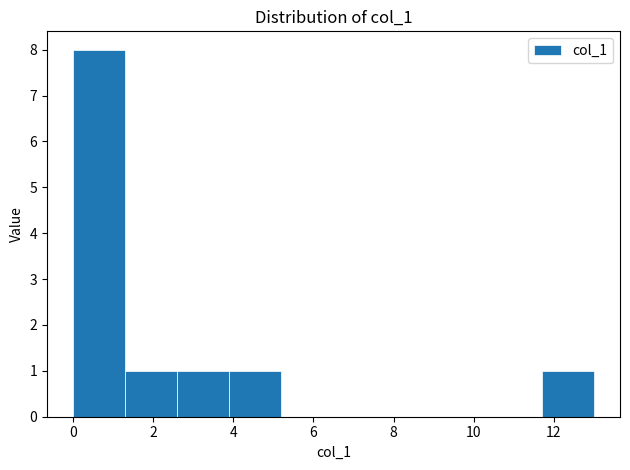

Reading left to right, transcribe this chart: for each bar, give the range it covers on the x-axis and its height. Neither the bar edges nor the heights are printed on the chart, so give them approximately, as read against the axes.

0.0 to 1.3: 8
1.3 to 2.6: 1
2.6 to 3.9: 1
3.9 to 5.2: 1
5.2 to 6.5: 0
6.5 to 7.8: 0
7.8 to 9.1: 0
9.1 to 10.4: 0
10.4 to 11.7: 0
11.7 to 13.0: 1